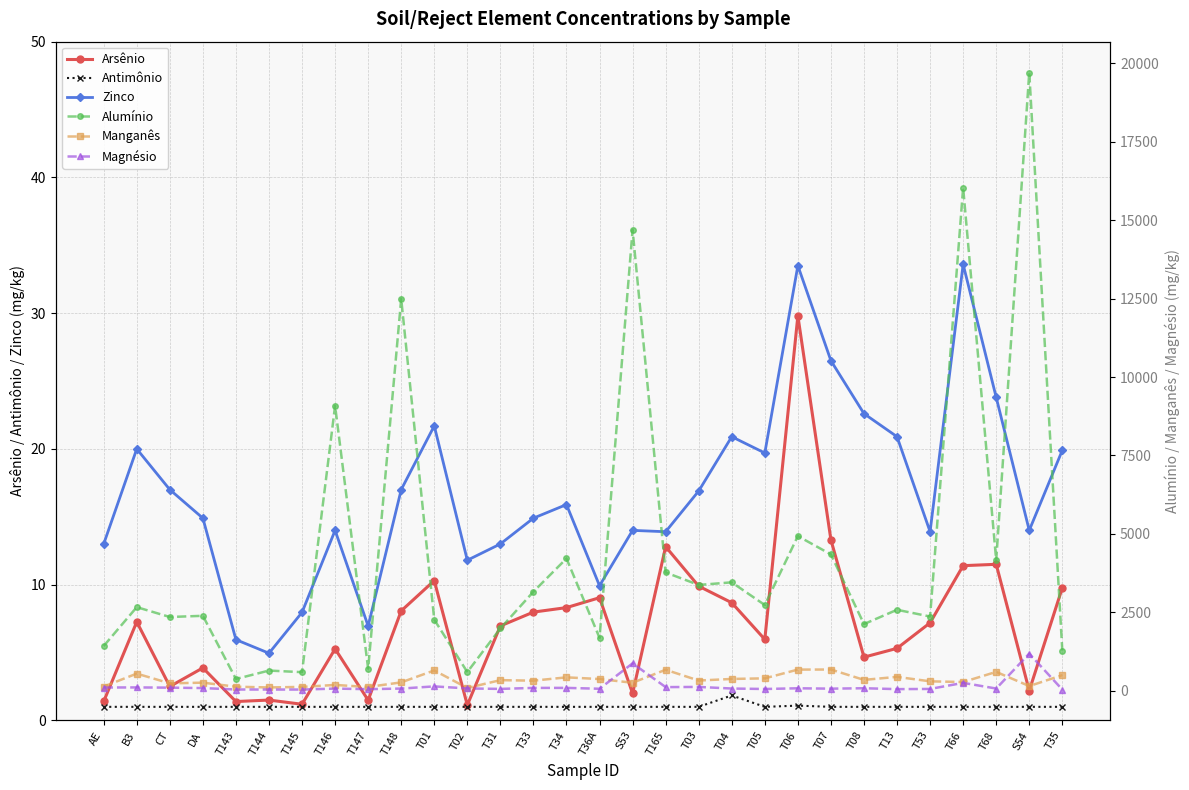

True or false: Alumínio has a value of 112.6 at T143.

False